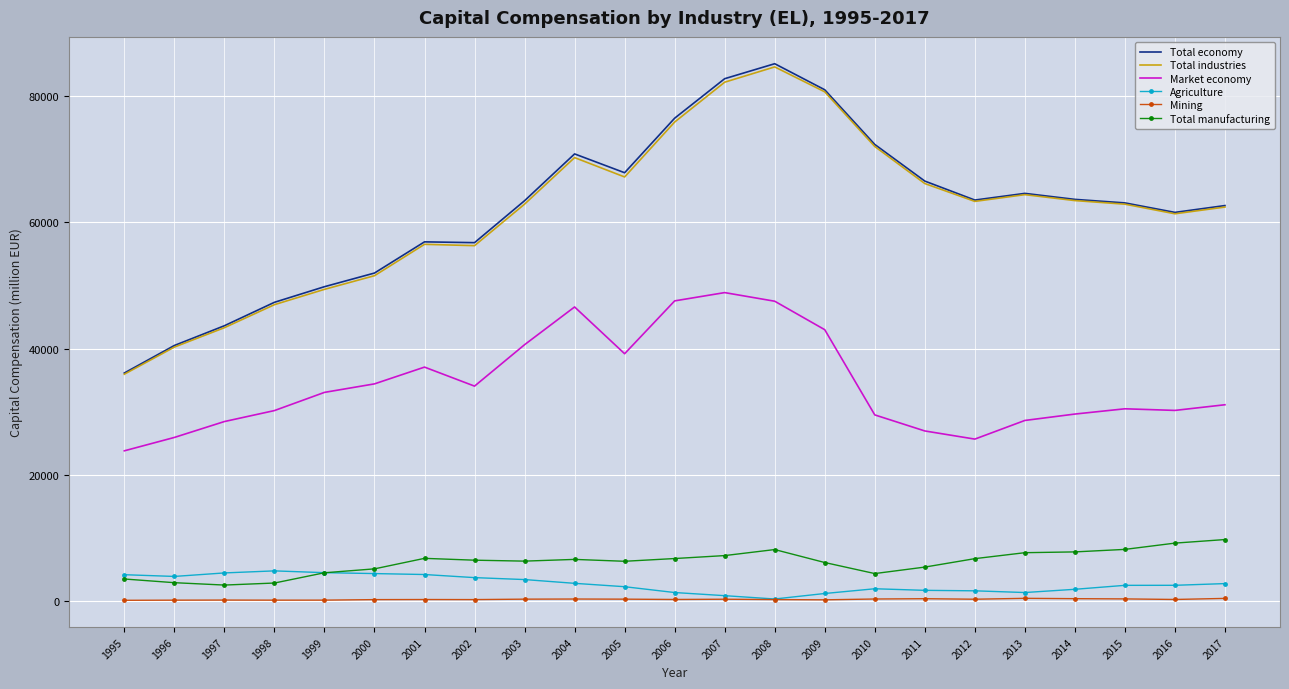

True or false: Agriculture and Total economy intersect in this chart.

False